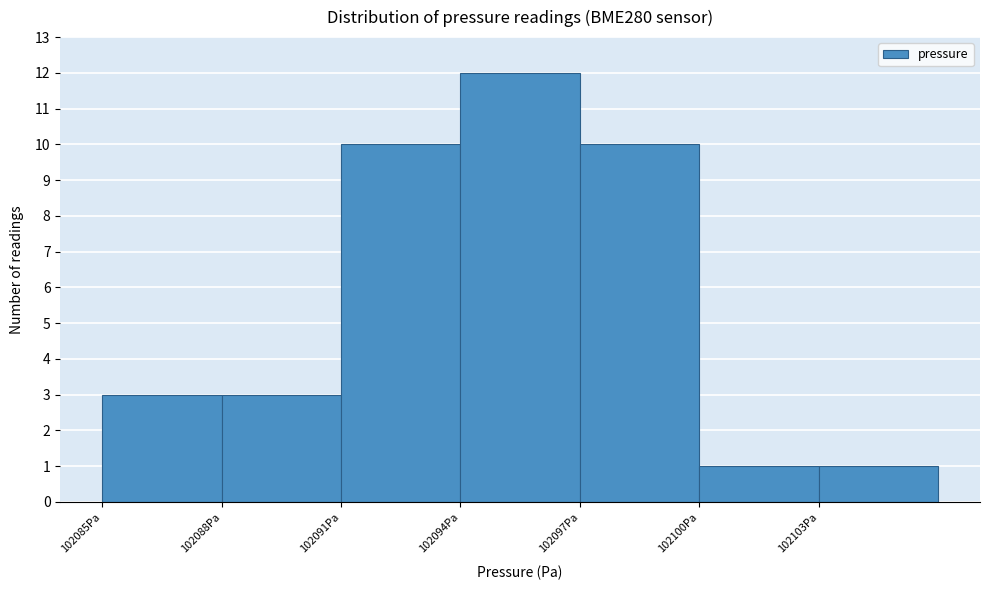

Reading left to right, transcribe this chart: for each bar, give the range it covers on the x-axis and its height. The values are not printed on the chart, so give them approximately, as read against the axis.

102085 to 102088: 3
102088 to 102091: 3
102091 to 102094: 10
102094 to 102097: 12
102097 to 102100: 10
102100 to 102103: 1
102103 to 102106: 1